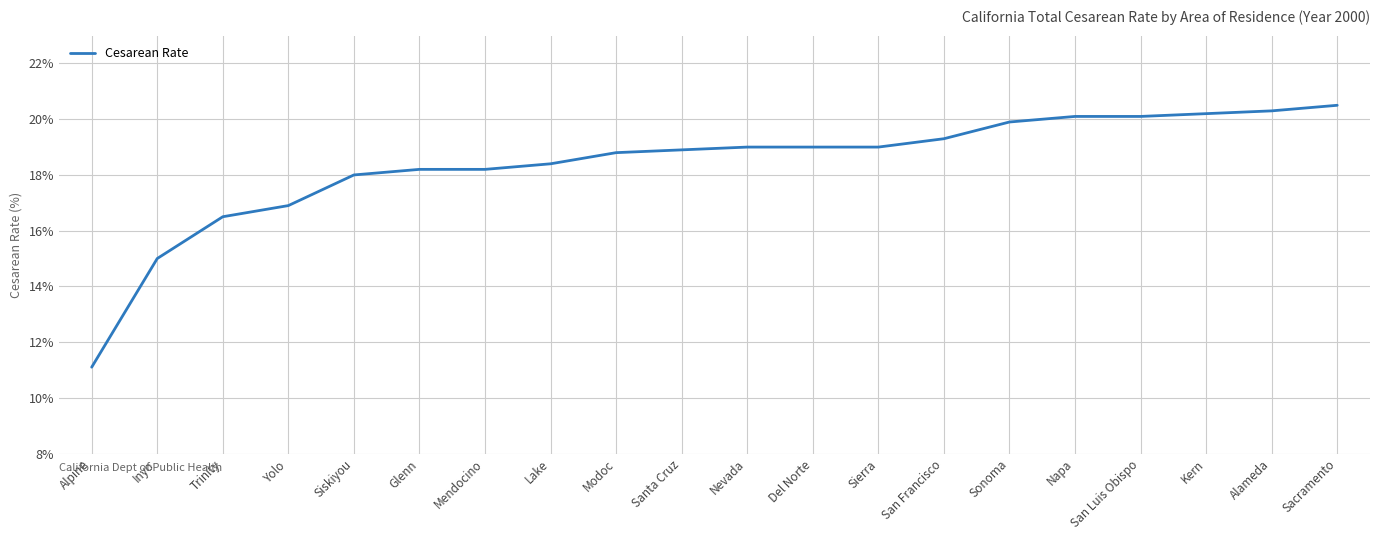

The value at Modoc is 18.8. True or false?

True